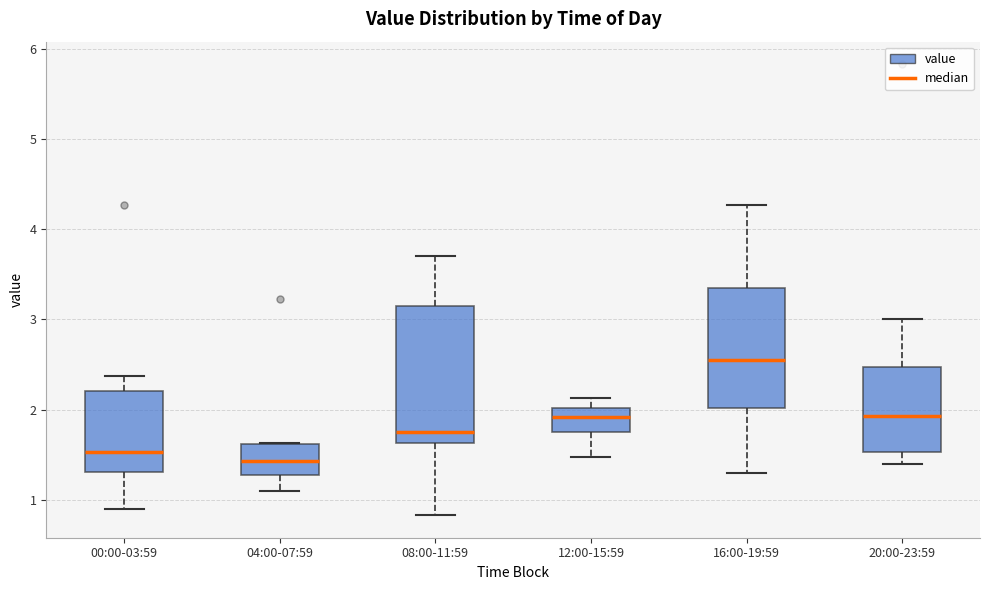

Reading left to right, transcribe this box plot: for each box, give where its median line is, the range the box spans, and where its two whiskers end, as read against the y-axis. The values are not printed on the chart, so give them approximately, as read against the axis.

00:00-03:59: median 1.5, box 1.3 to 2.2, whiskers 0.9 to 2.4
04:00-07:59: median 1.4, box 1.3 to 1.6, whiskers 1.1 to 1.6
08:00-11:59: median 1.8, box 1.6 to 3.2, whiskers 0.8 to 3.7
12:00-15:59: median 1.9, box 1.8 to 2.0, whiskers 1.5 to 2.1
16:00-19:59: median 2.6, box 2.0 to 3.3, whiskers 1.3 to 4.3
20:00-23:59: median 1.9, box 1.5 to 2.5, whiskers 1.4 to 3.0